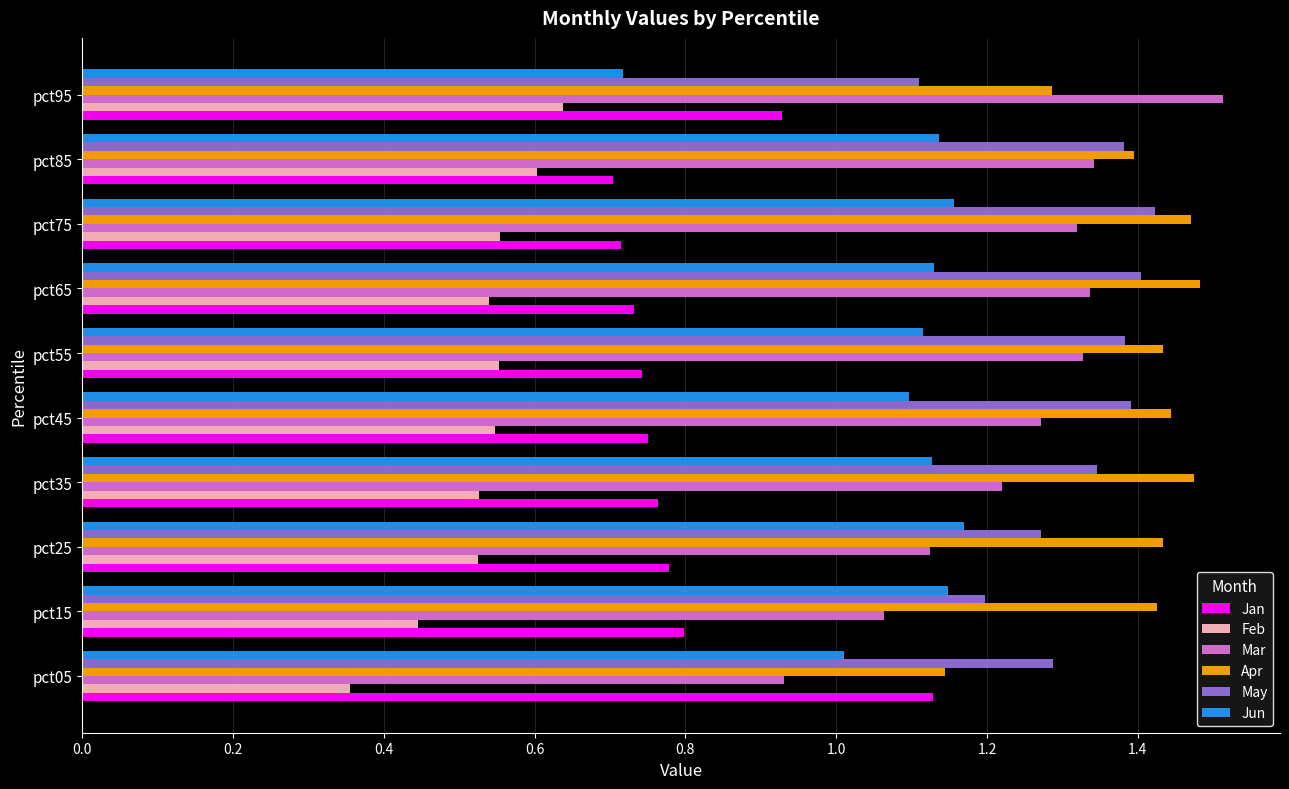

Which series has the largest total across all categories?

Apr